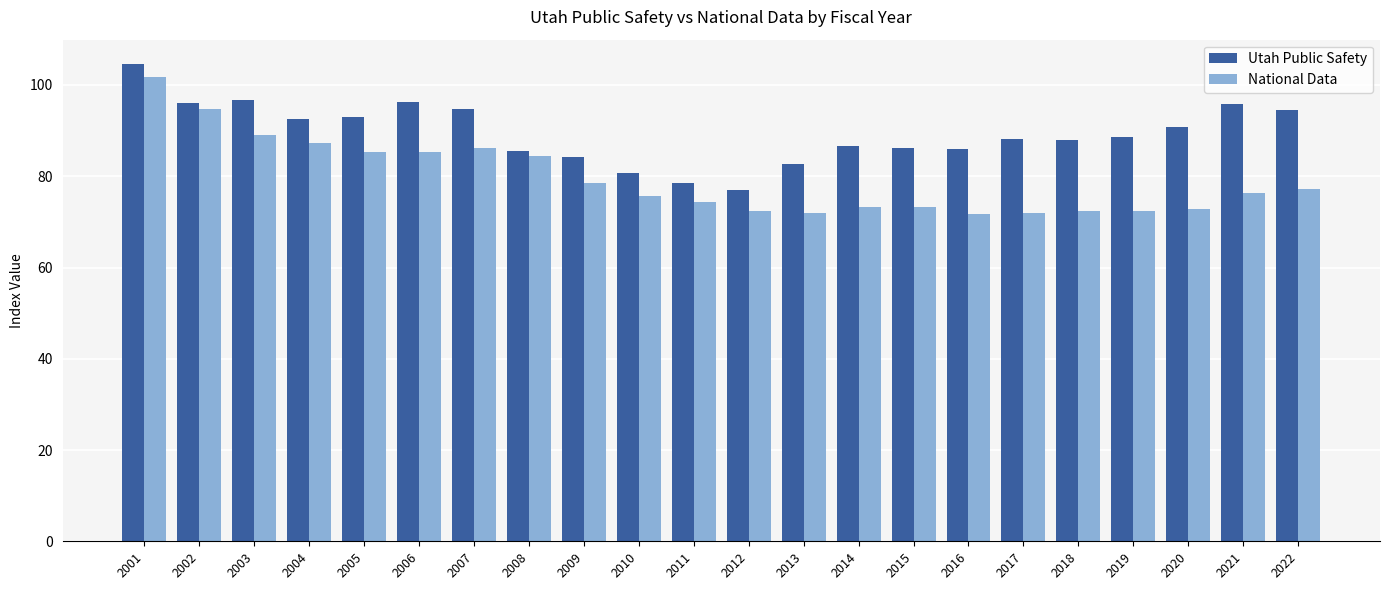

The Utah Public Safety series shows 56.9 at 2005. True or false?

False